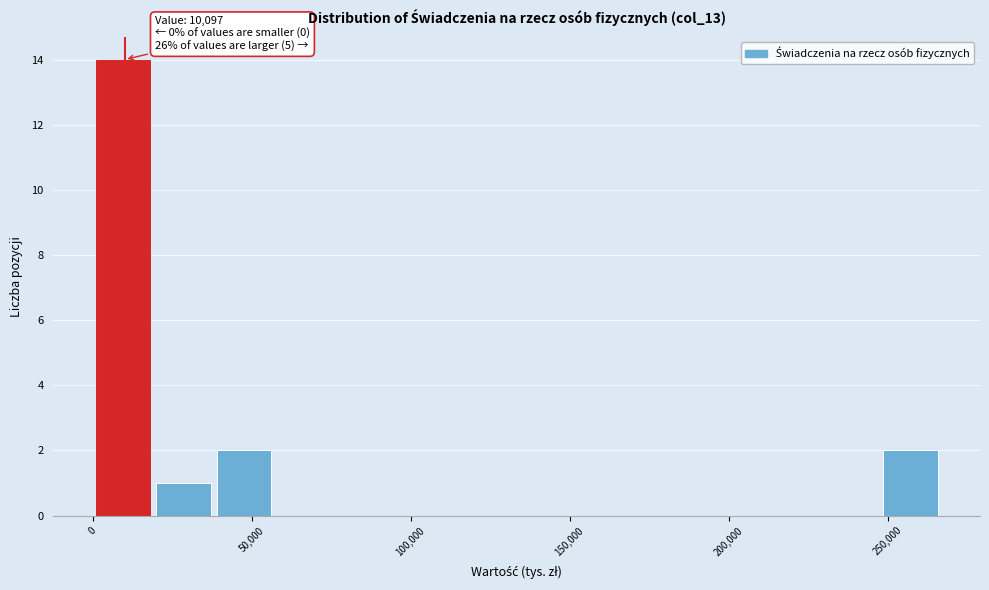

Around what value on the x-axis is the tallest bar? Give the approximate position of its centre, as read against the axis.

10000